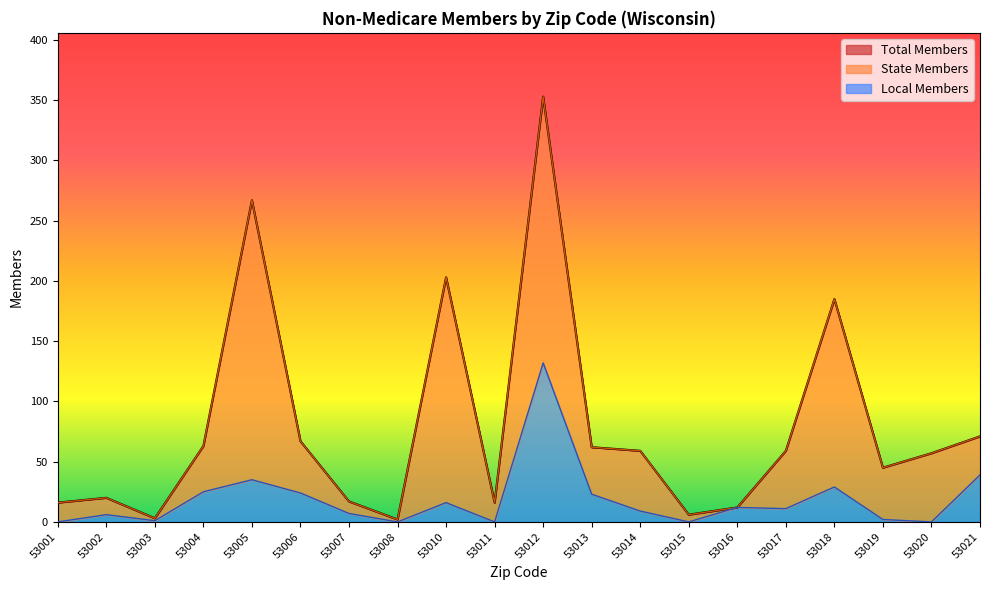

Reading left to right, transcribe all the data shown in this chart.

Total Members: 16	20	3	63	267	67	17	2	203	16	353	62	59	6	12	59	185	45	57	71
Local Members: 0	6	1	25	35	24	7	0	16	0	132	23	9	0	12	11	29	2	0	39